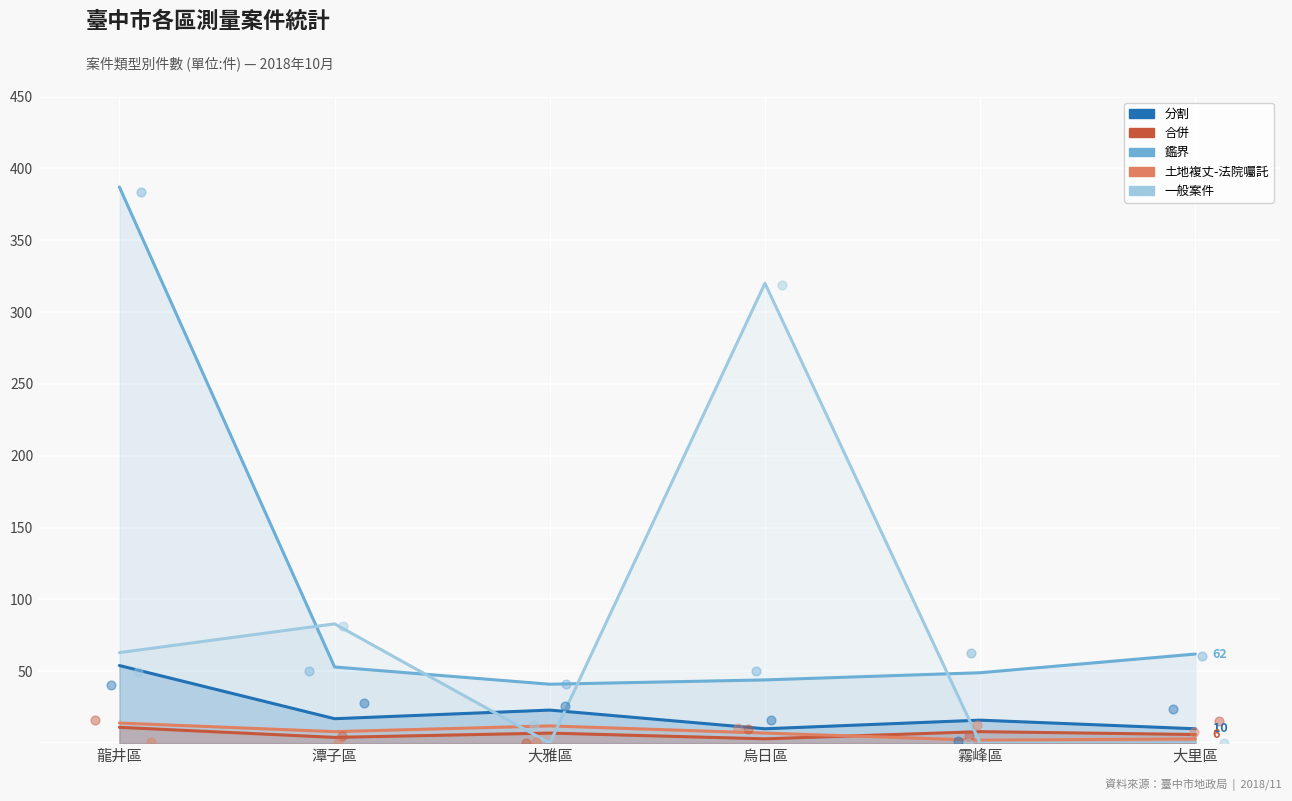

Which series reaches the maximum Y coordinate?

鑑界